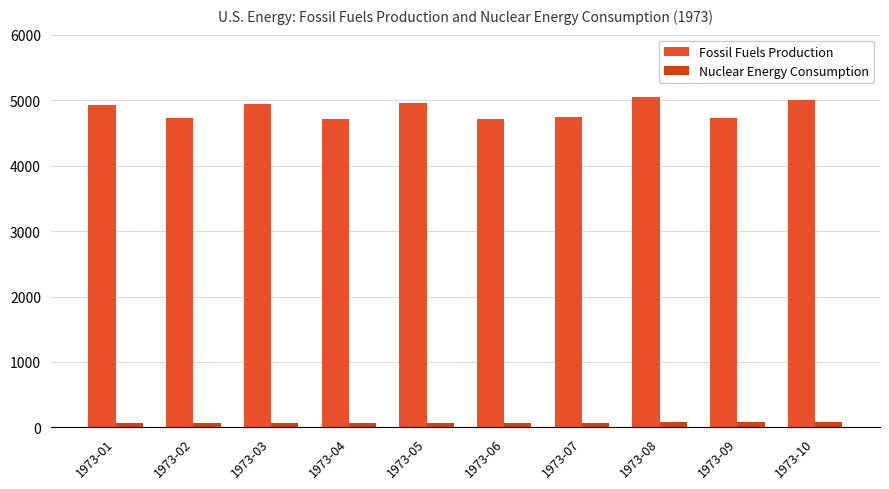

At which category does the chart reach its peak across all series?

1973-08